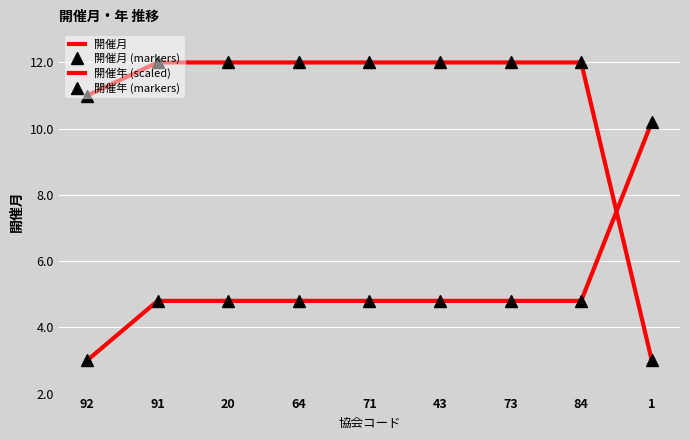

Reading right to left, transcribe all the data shown in this chart.

開催月: 1=3.0	84=12.0	73=12.0	43=12.0	71=12.0	64=12.0	20=12.0	91=12.0	92=11.0
開催月 (markers): 1=3.0	84=12.0	73=12.0	43=12.0	71=12.0	64=12.0	20=12.0	91=12.0	92=11.0
開催年 (scaled): 1=10.2	84=4.8	73=4.8	43=4.8	71=4.8	64=4.8	20=4.8	91=4.8	92=3.0
開催年 (markers): 1=10.2	84=4.8	73=4.8	43=4.8	71=4.8	64=4.8	20=4.8	91=4.8	92=3.0